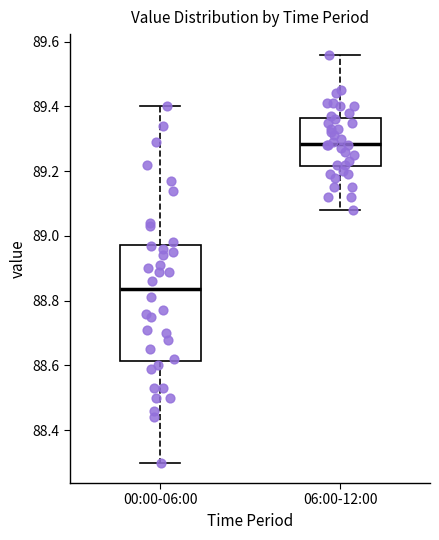

Reading left to right, read every box against the y-axis: the position of its median line, the range the box covers, and the ends of its whiskers. The values are not printed on the chart, so give them approximately, as read against the axis.

00:00-06:00: median 88.84, box 88.62 to 88.98, whiskers 88.30 to 89.40
06:00-12:00: median 89.28, box 89.22 to 89.36, whiskers 89.08 to 89.56